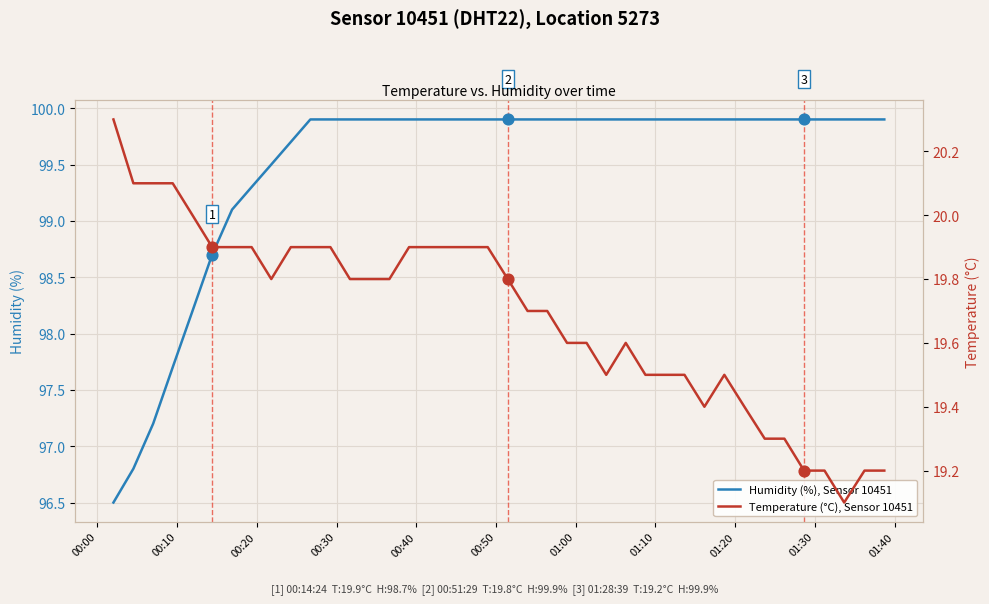

Which series has the largest total across all categories?

Humidity (%), Sensor 10451